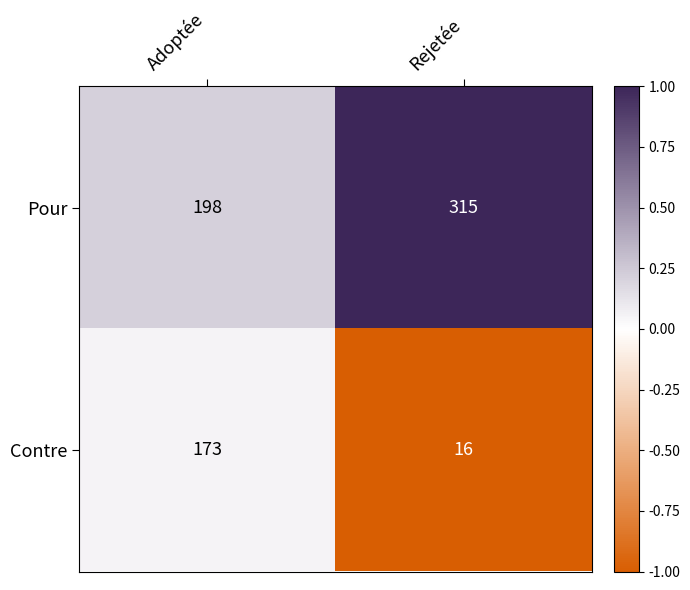

Which series has the largest range (max minus min)?

Contre